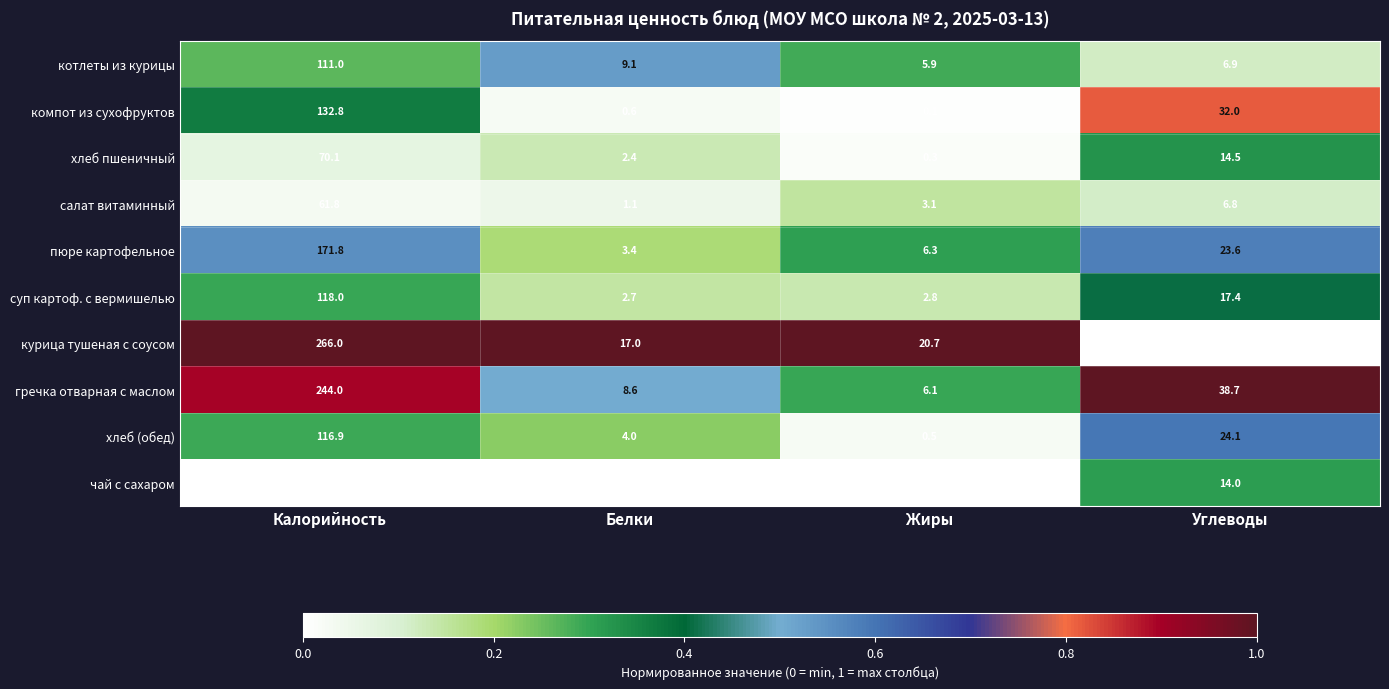

Where is хлеб (обед) nearest to the value 58?

Углеводы